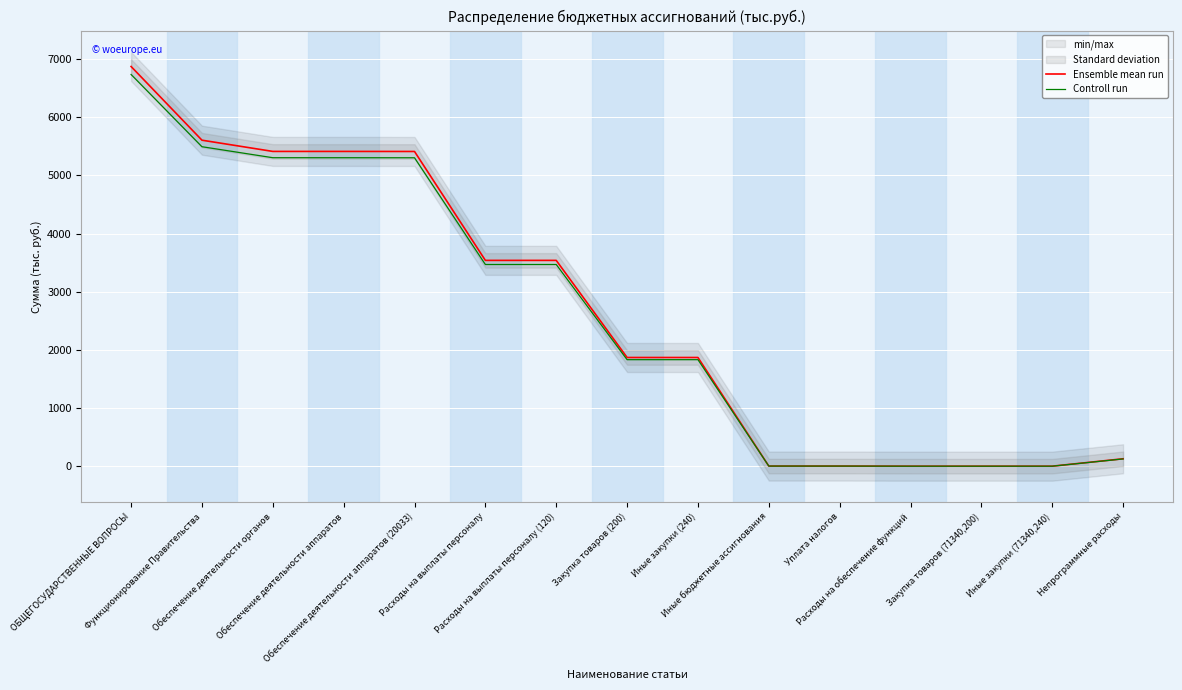

Which series has the largest total across all categories?

Ensemble mean run